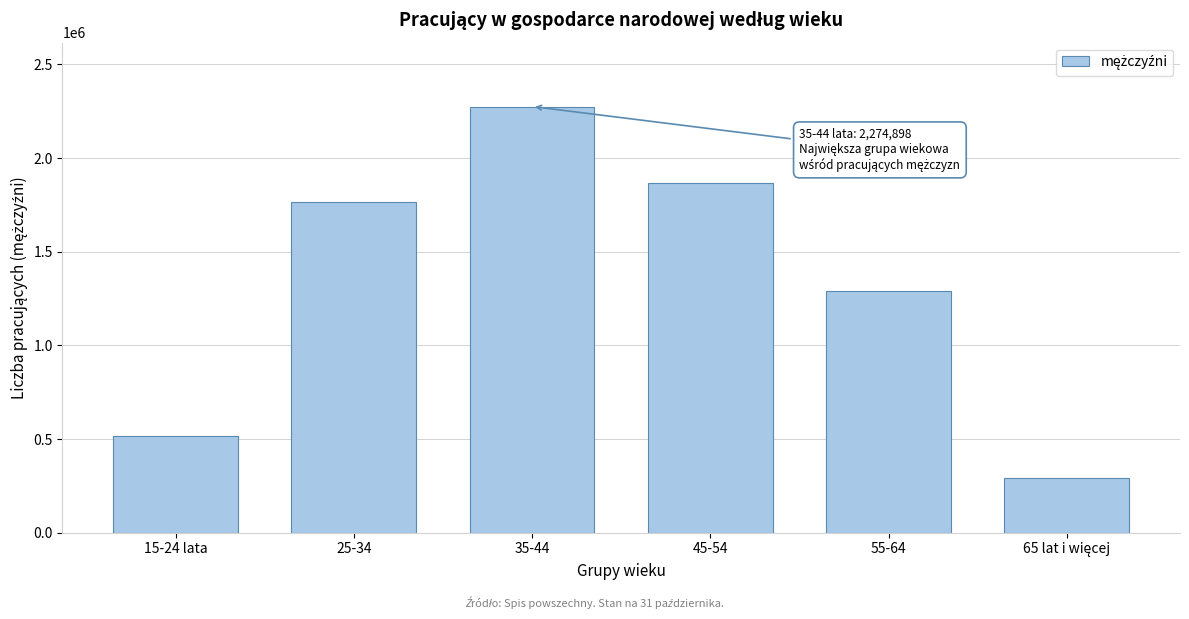

Reading right to left, transcribe all the data shown in this chart.

292685	1292191	1865257	2274898	1767191	518661